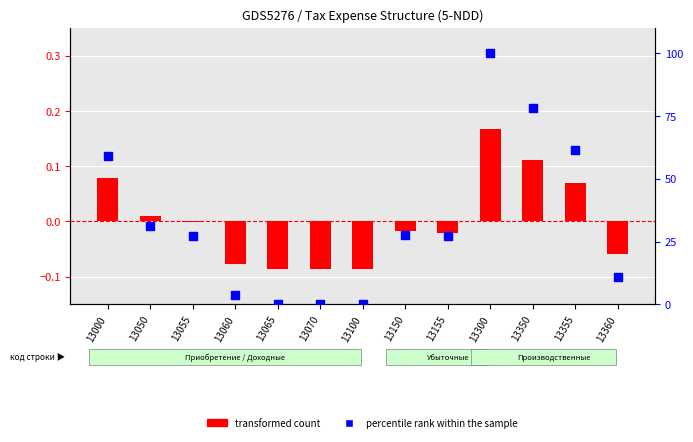

At which category is the sum across all series the highest?

13300